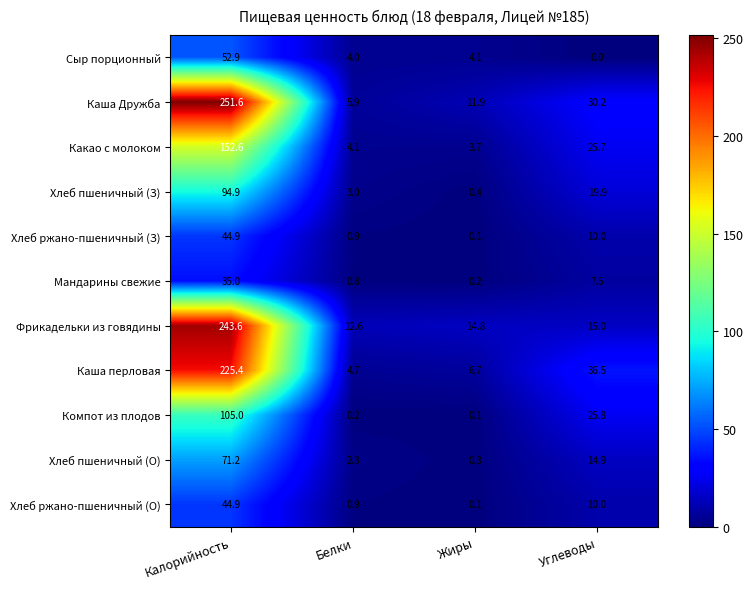

What is the sum of all Фрикадельки из говядины values?

286.0